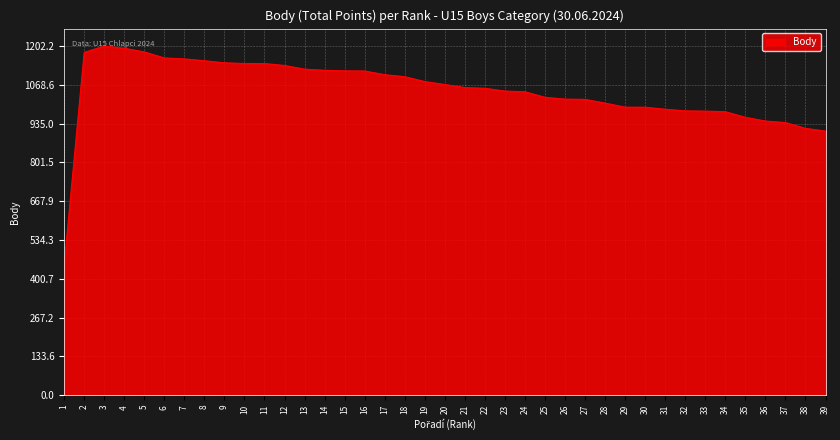

Count the number of data series in this chart.

1